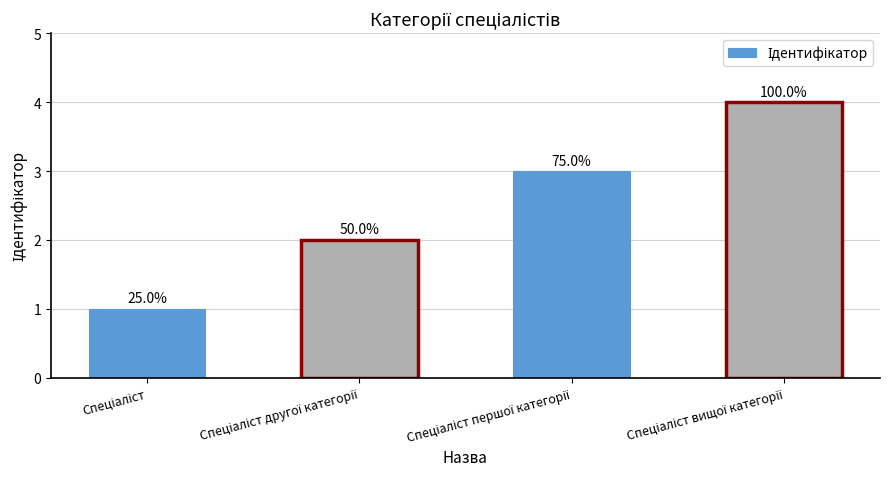

Does the chart contain any negative values?

No